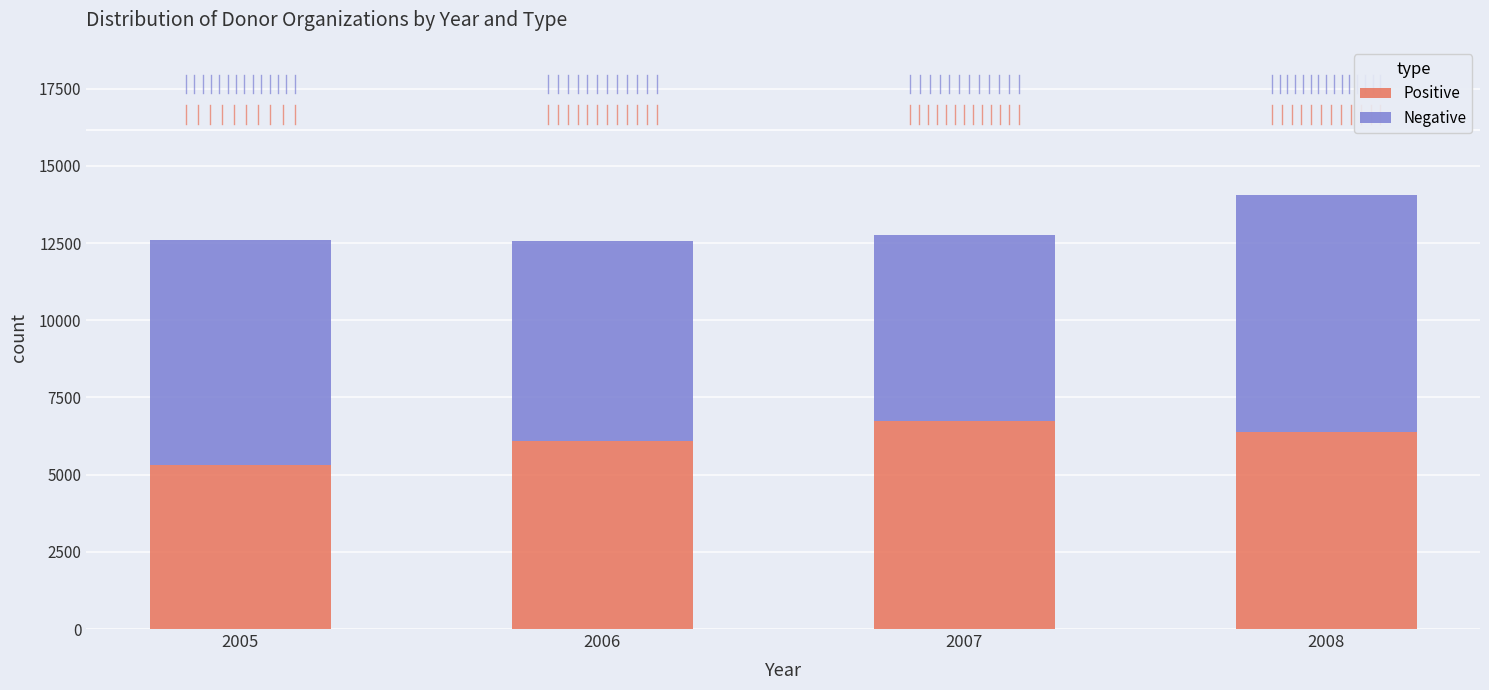

Read the Positive value at 2006.

6103